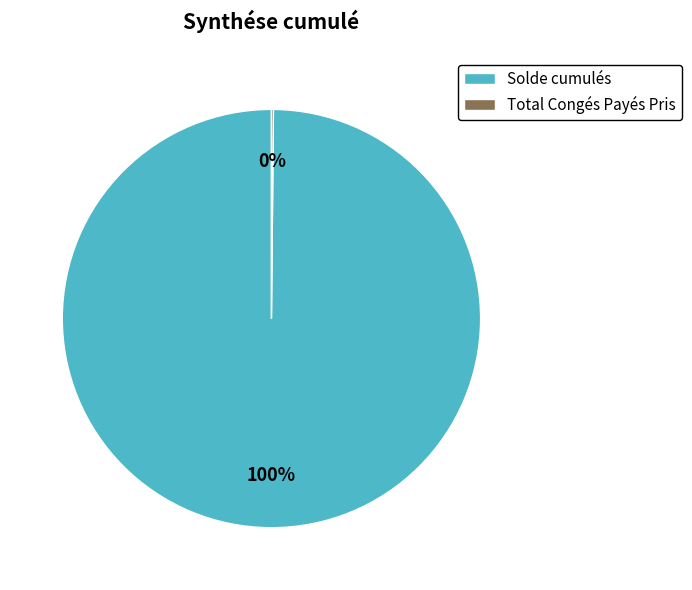

To the nearest percent, what is the average slice percentage?

50%